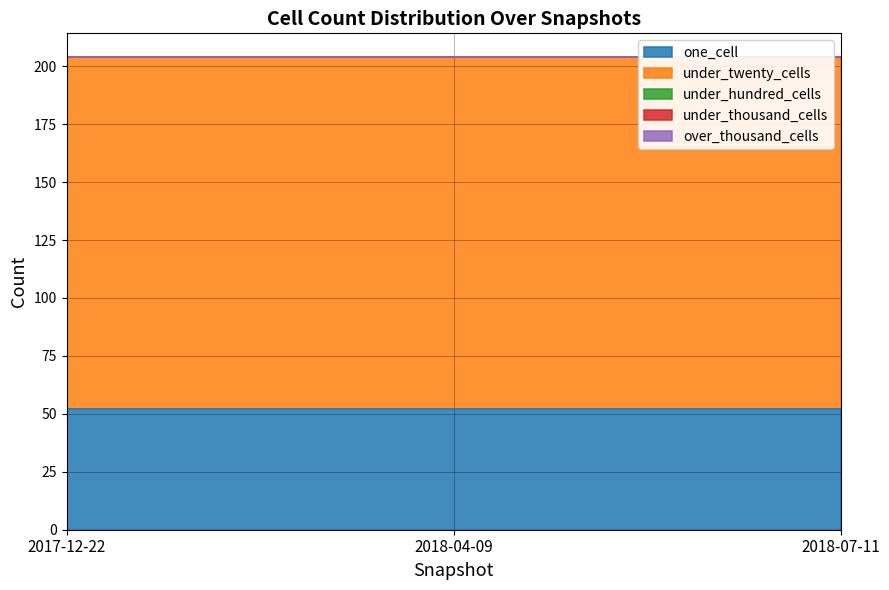

At 2018-04-09, list the series in order from smallest to largest.

under_hundred_cells, under_thousand_cells, over_thousand_cells, one_cell, under_twenty_cells